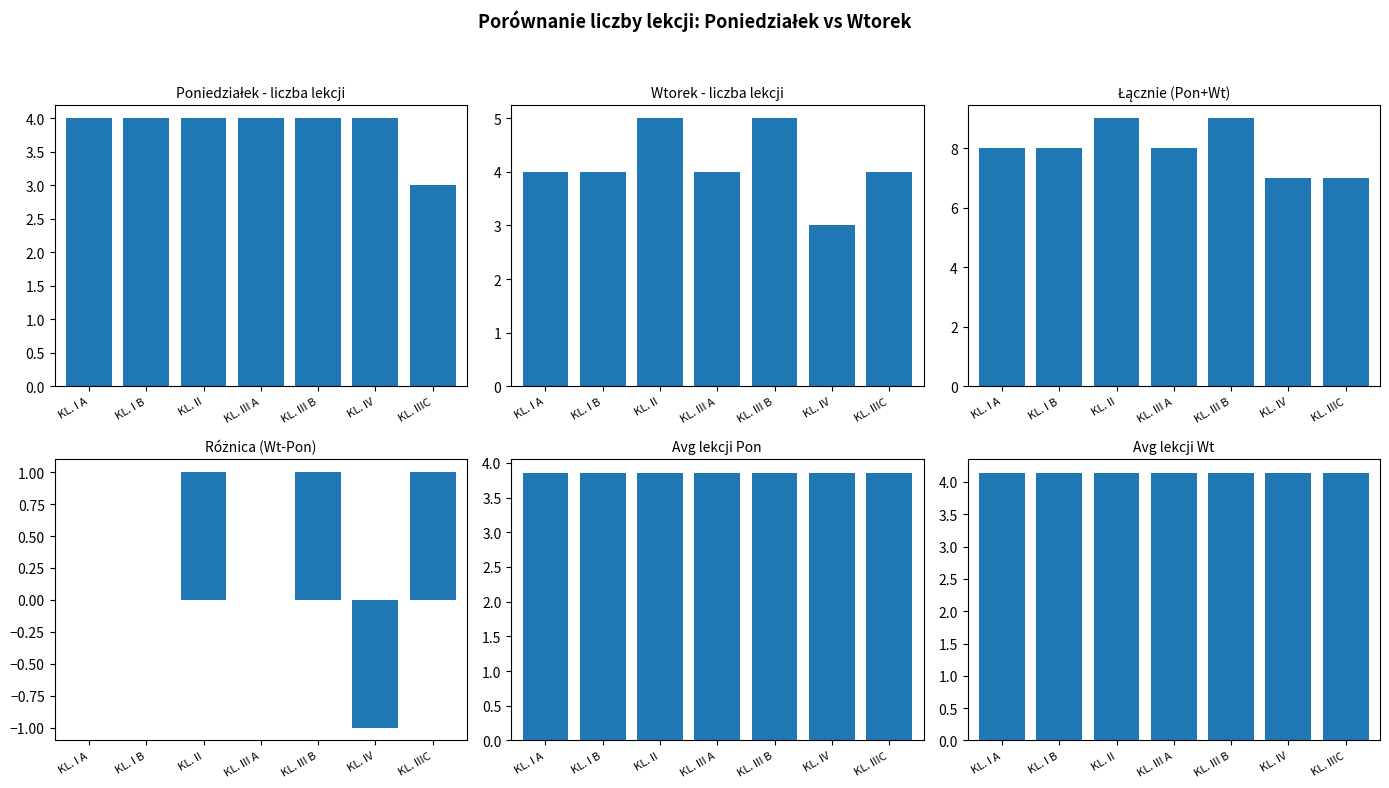

What position from the left is KL. IV?

6